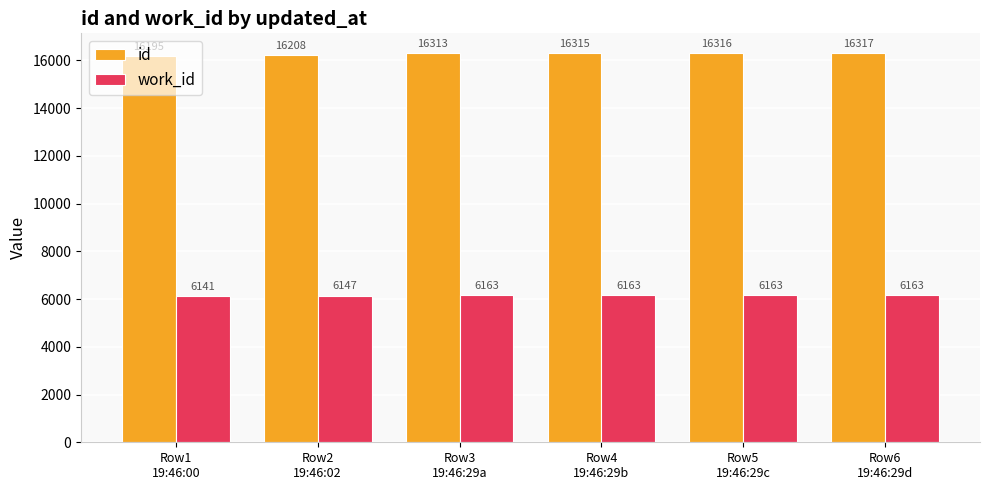

True or false: work_id has a value of 6163 at Row3
19:46:29a.

True